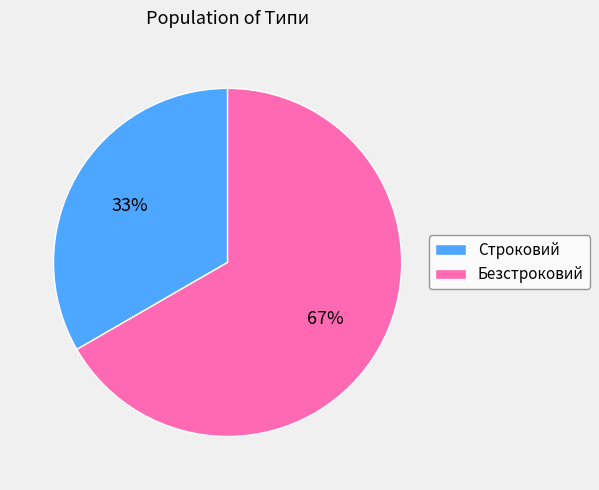

To the nearest percent, what portion does Строковий represent?

33%